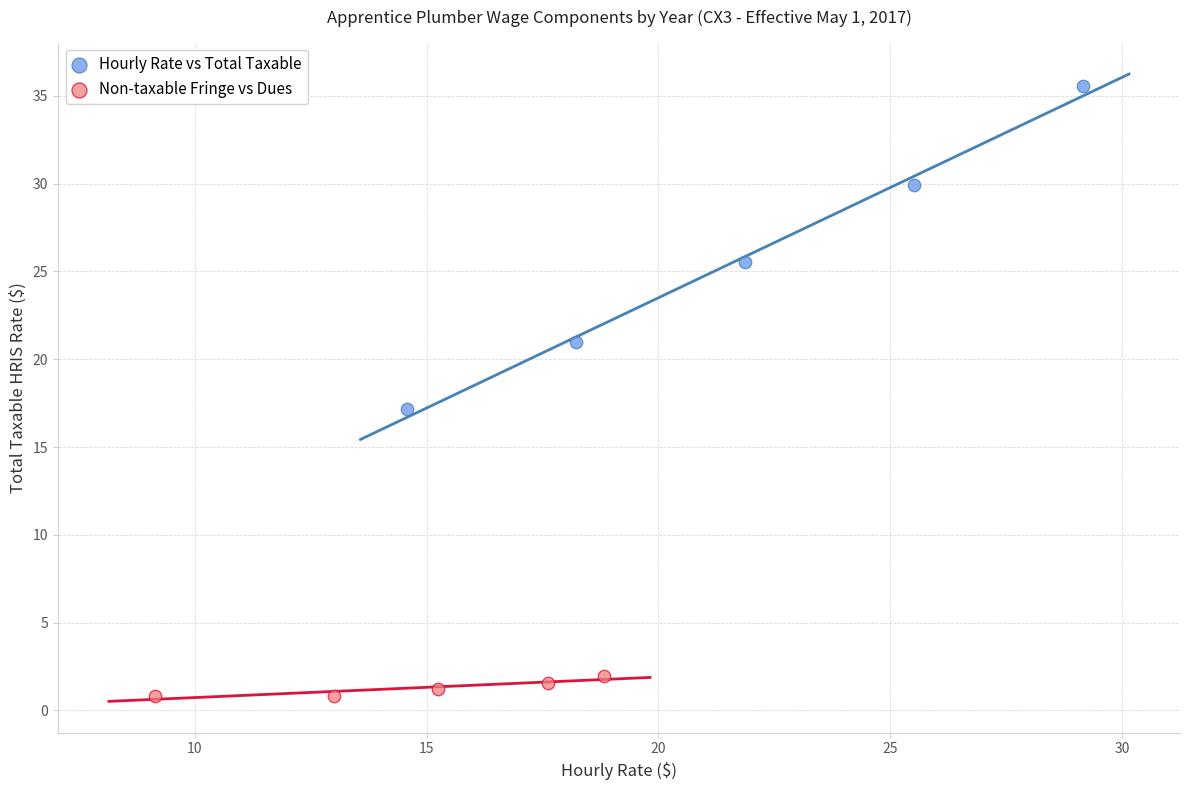

Which series has the largest Y range (max minus min)?

Hourly Rate vs Total Taxable